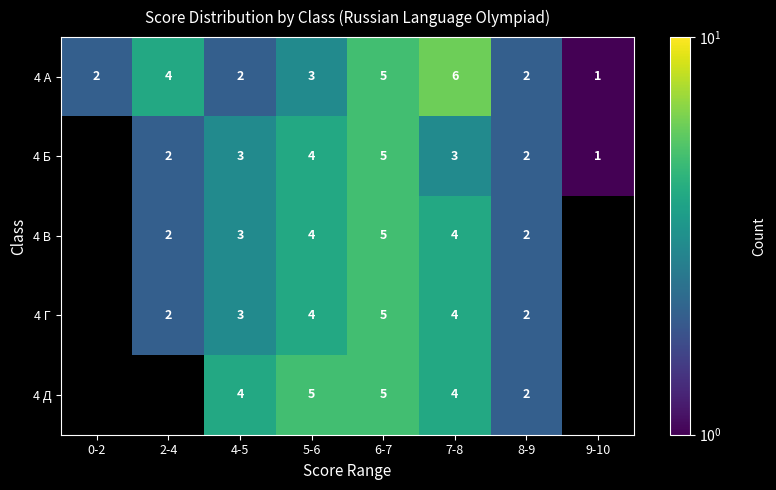

Which category has the highest value in the 4 А series?

7-8